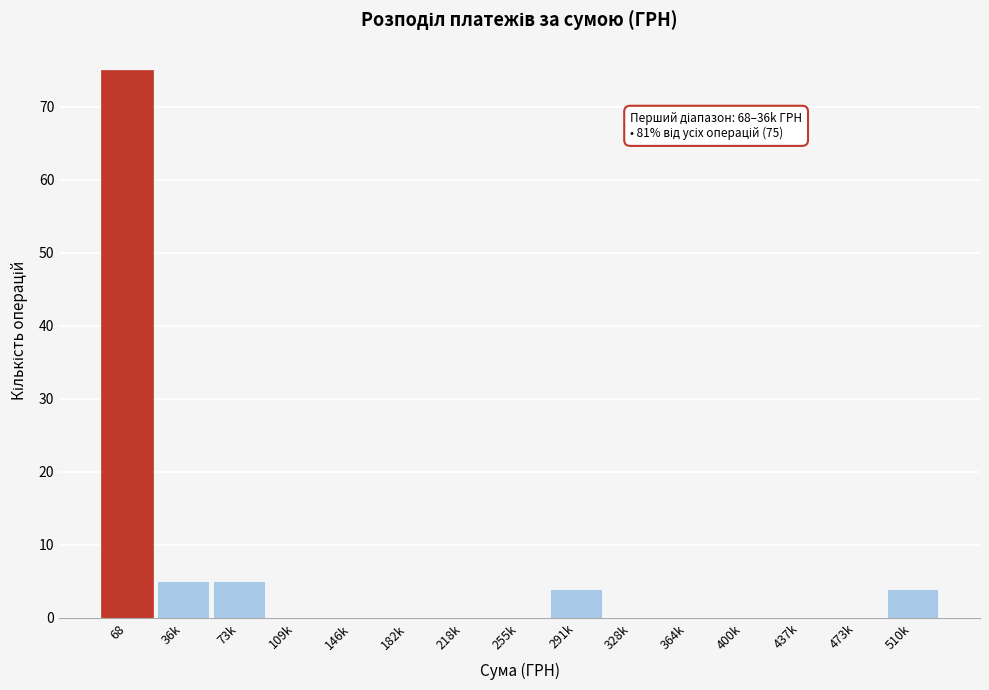

Reading left to right, list all the values displayed in this chart.

68=75	36k=5	73k=5	109k=0	146k=0	182k=0	218k=0	255k=0	291k=4	328k=0	364k=0	400k=0	437k=0	473k=0	510k=4